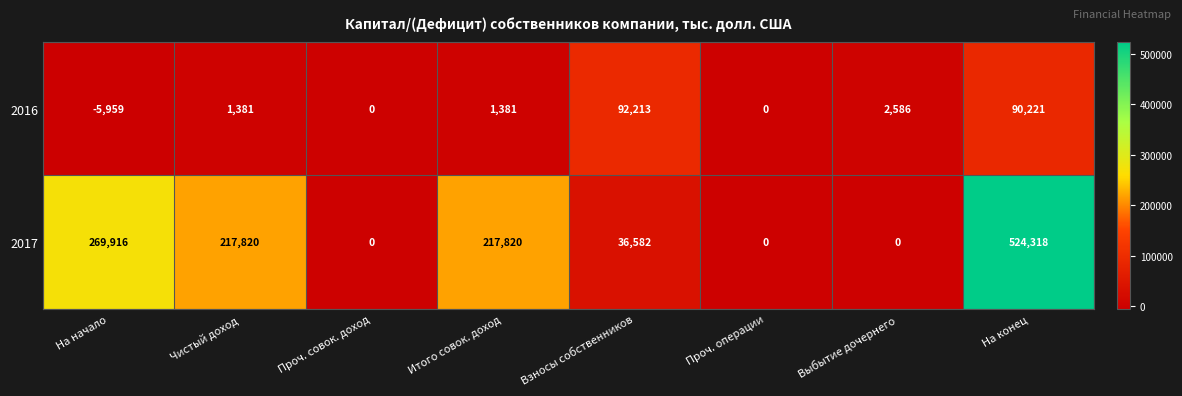

Rank the series by their average value, from highest to lowest.

2017, 2016